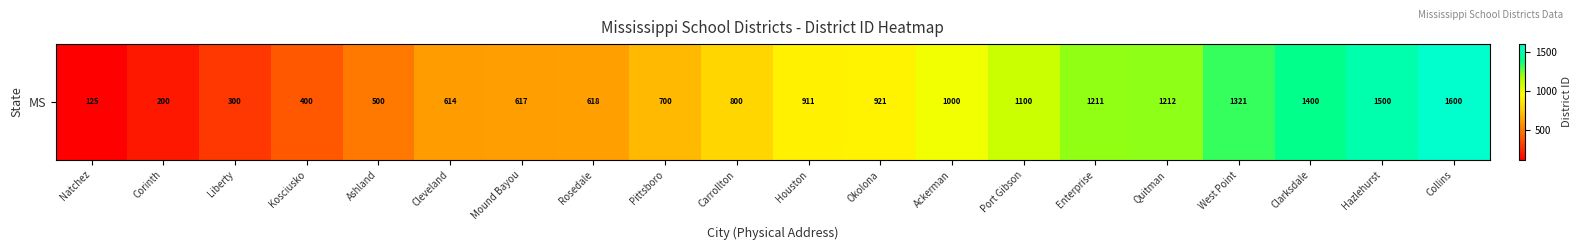

Rank the categories by value from highest to lowest.

Collins, Hazlehurst, Clarksdale, West Point, Quitman, Enterprise, Port Gibson, Ackerman, Okolona, Houston, Carrollton, Pittsboro, Rosedale, Mound Bayou, Cleveland, Ashland, Kosciusko, Liberty, Corinth, Natchez